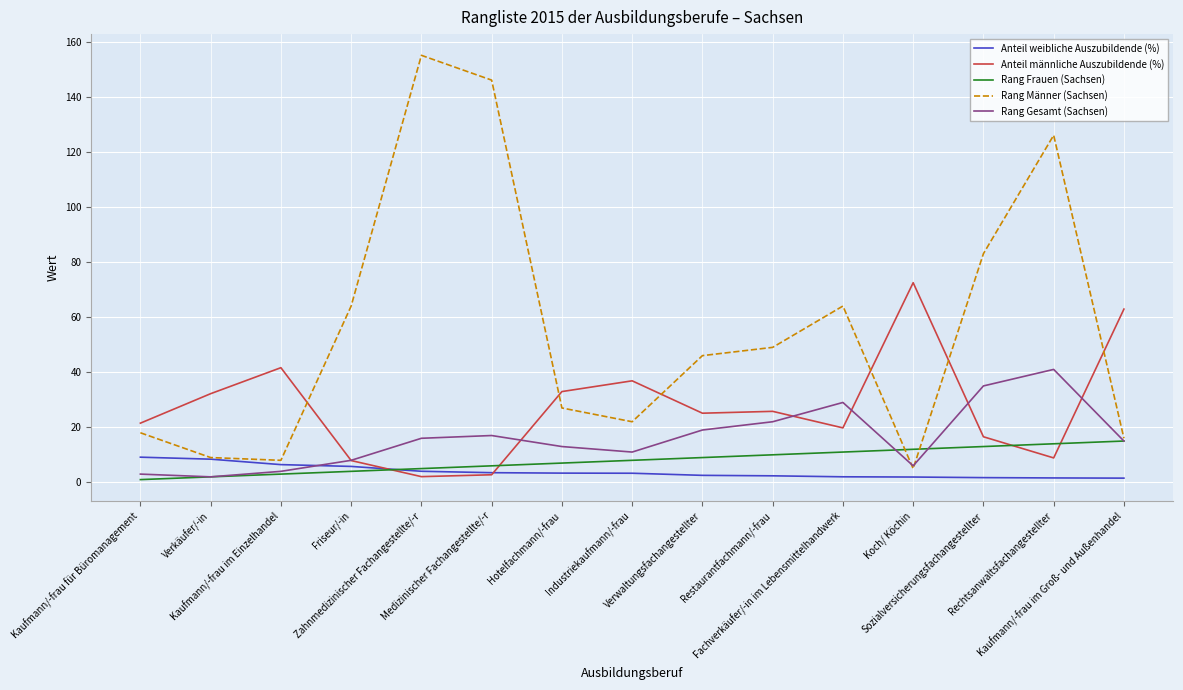

What is the lowest value of the Rang Männer (Sachsen) series?

5.0